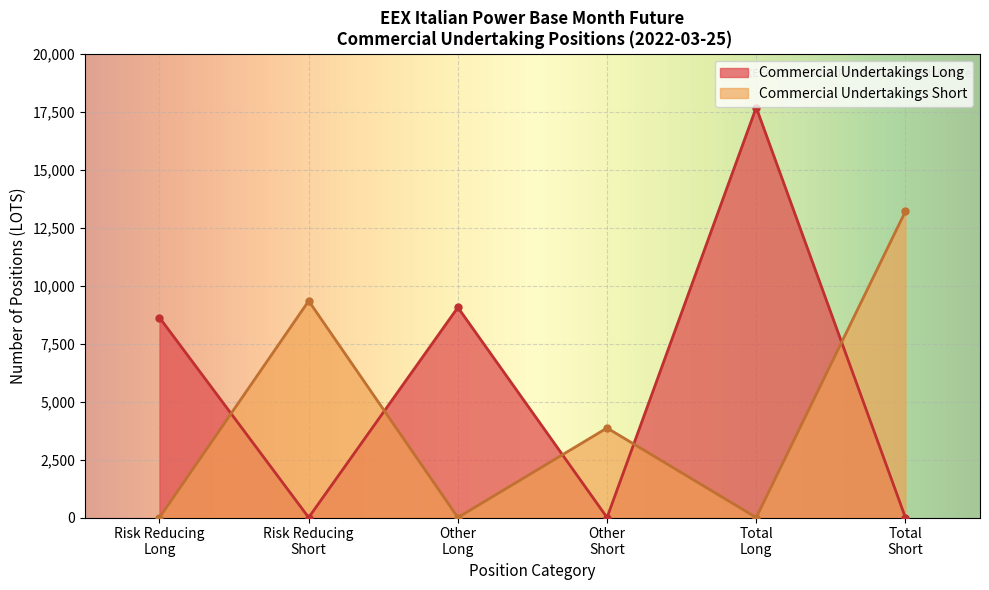

At which category does Commercial Undertakings Short reach its first local valley?

Other
Long